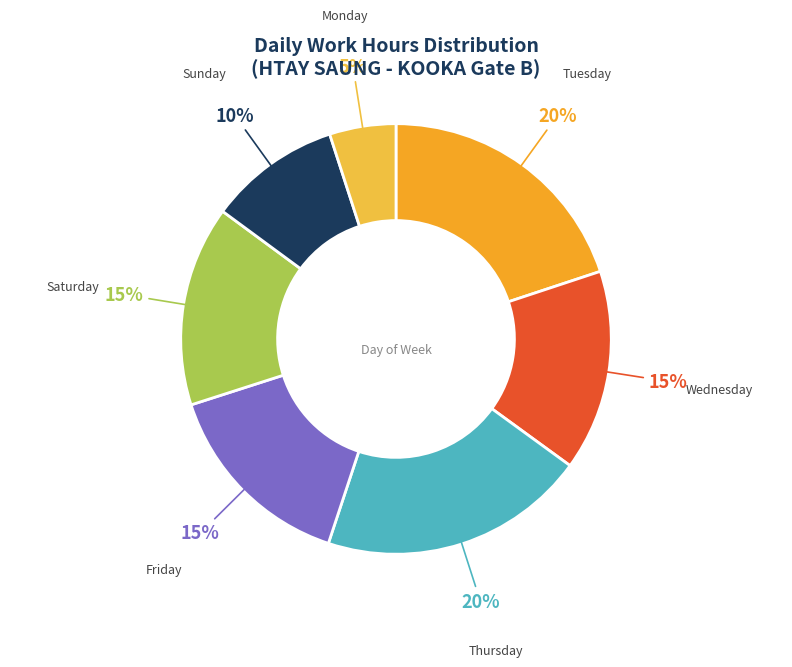

What percentage is the Wednesday slice, to the nearest percent?

15%